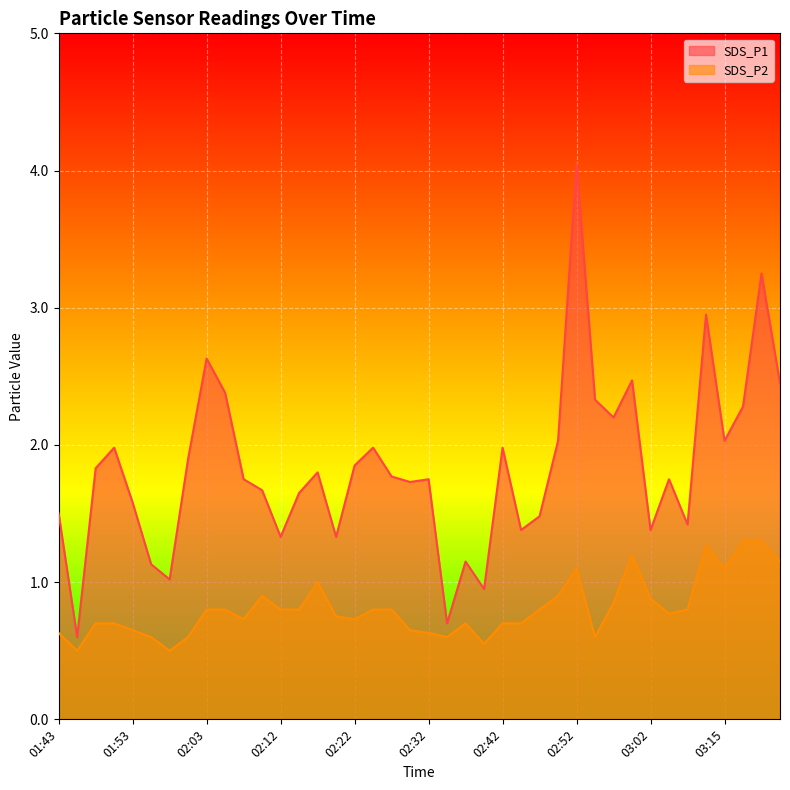

At which label does SDS_P2 reach its minimum?

01:45